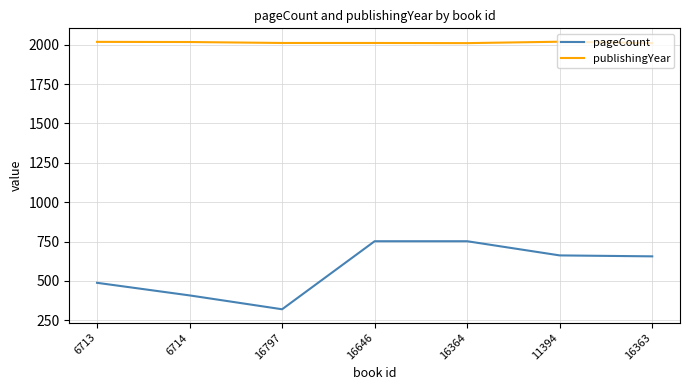

Rank the series by their average value, from highest to lowest.

publishingYear, pageCount